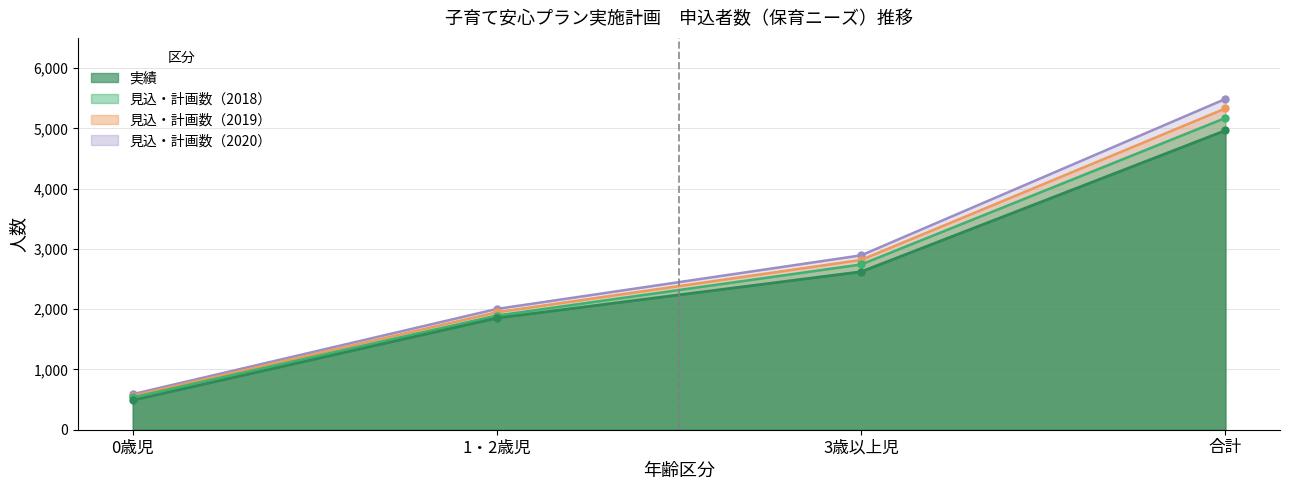

At which category is the sum across all series the highest?

合計